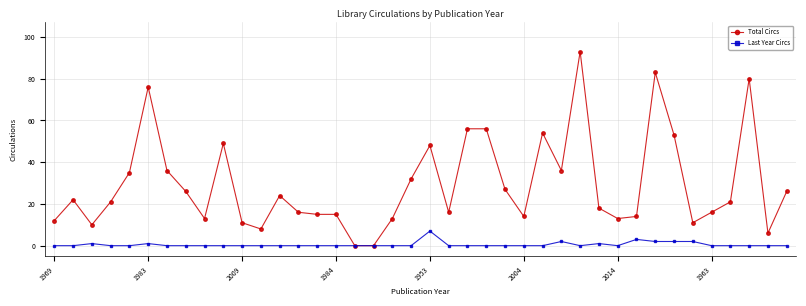

Which series has the largest range (max minus min)?

Total Circs